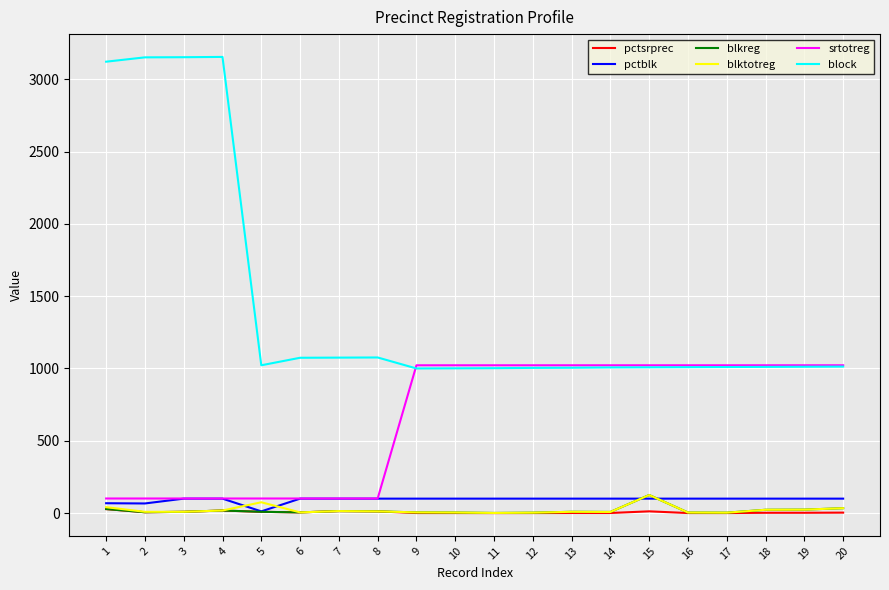

What is the greatest value displayed?

3154.0